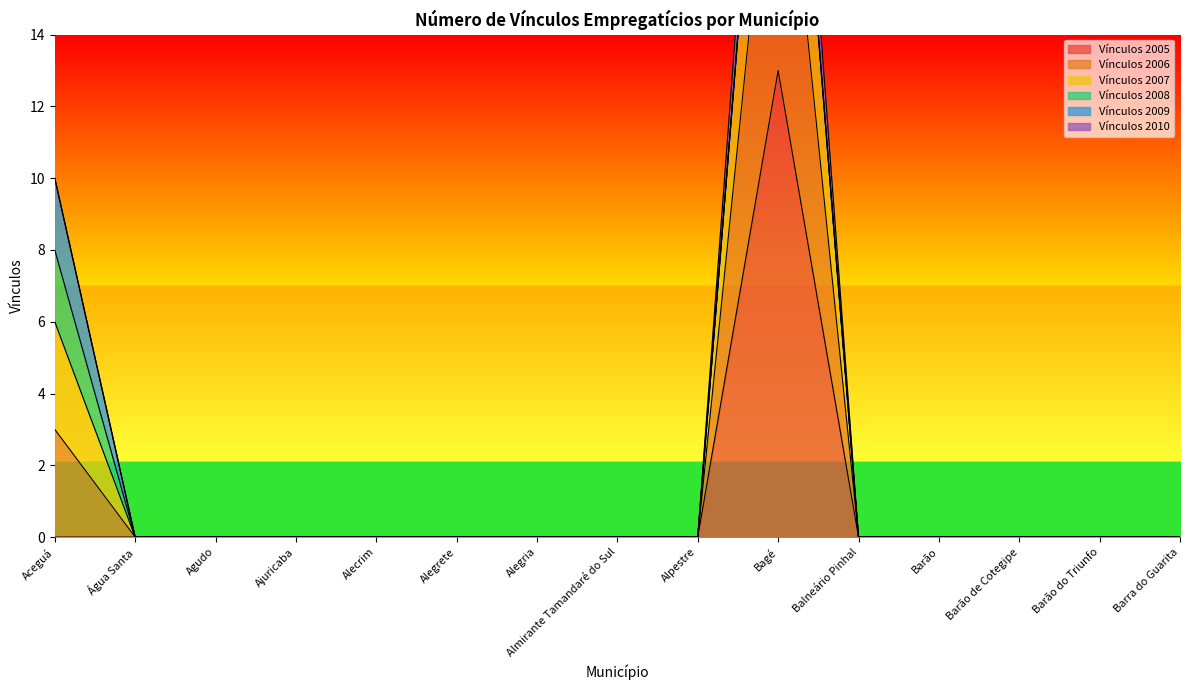

The value of Vínculos 2010 at Alecrim is 0. True or false?

True